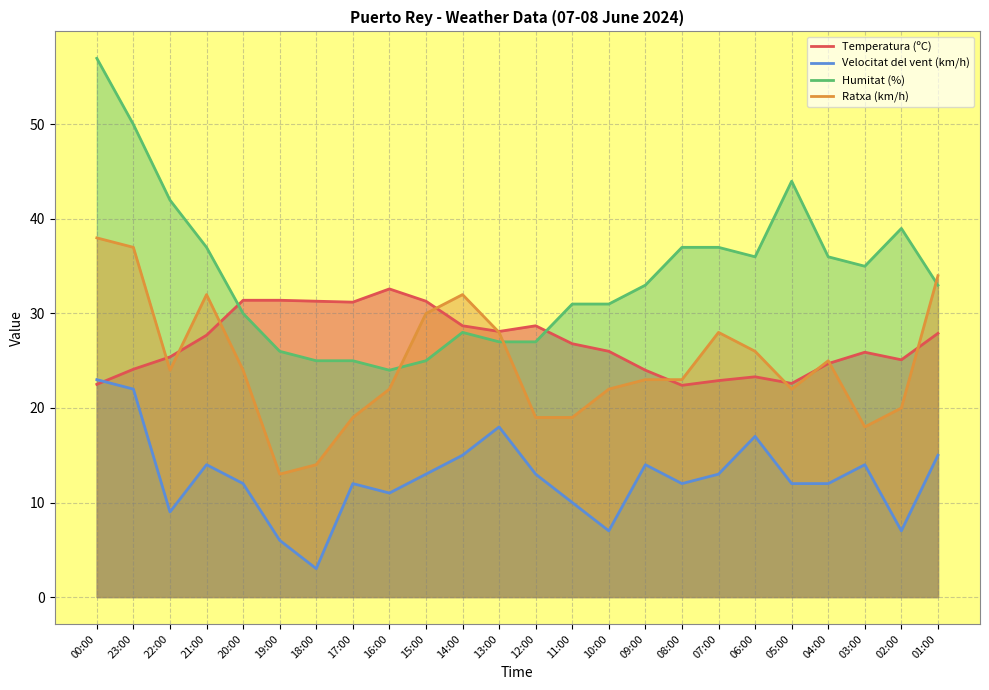

Which label corresponds to the smallest value in the chart?

18:00